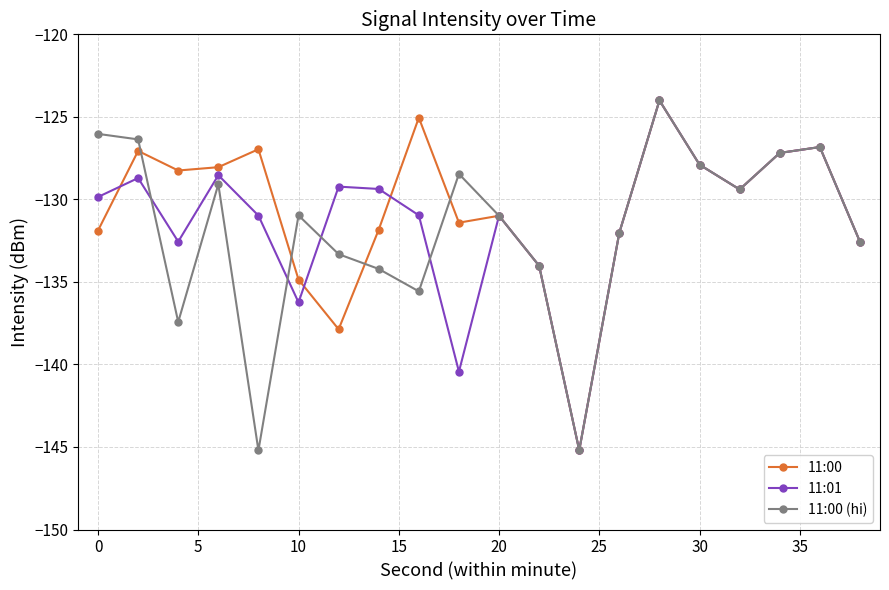

True or false: 11:01 has more than 1 interior local peaks.

True